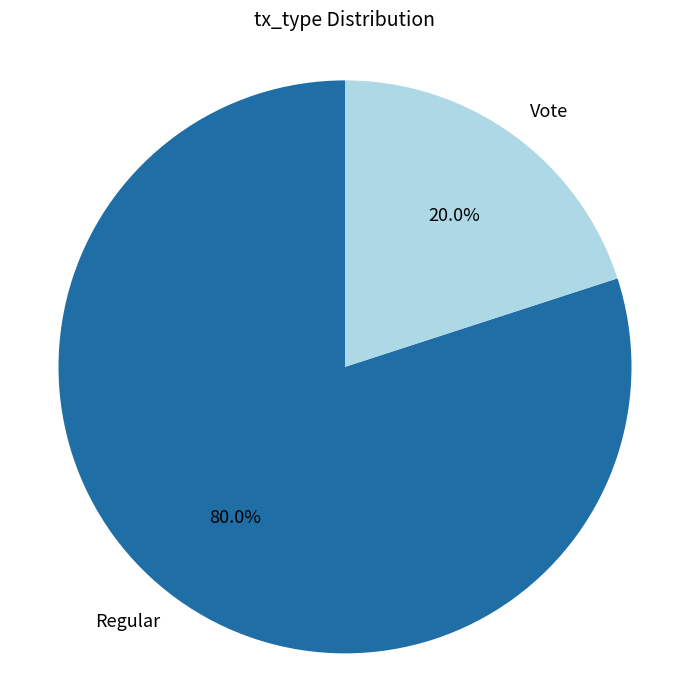

To the nearest percent, what portion does Regular represent?

80%